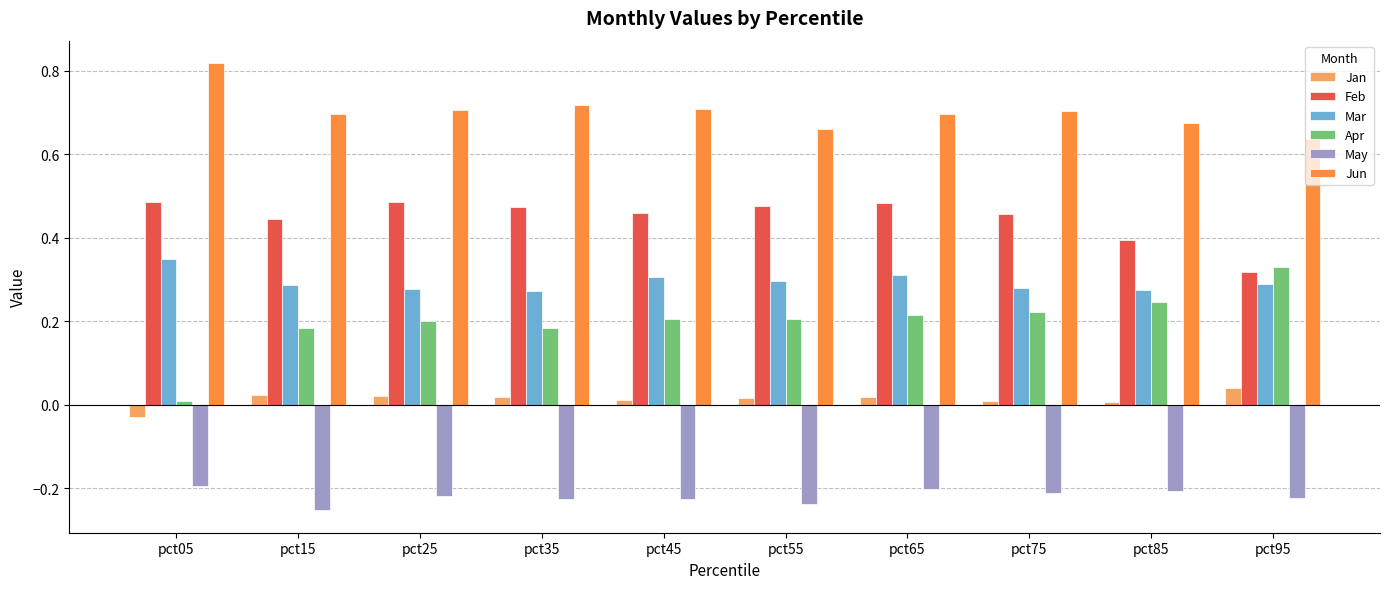

Which category has the lowest value in the Jan series?

pct05